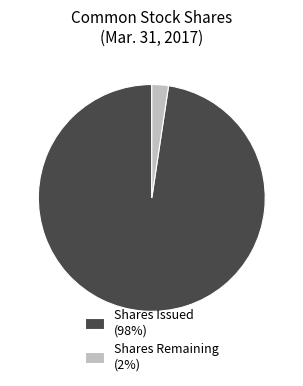

Rank the categories by value from lowest to highest.

Shares Remaining (2%), Shares Issued (98%)